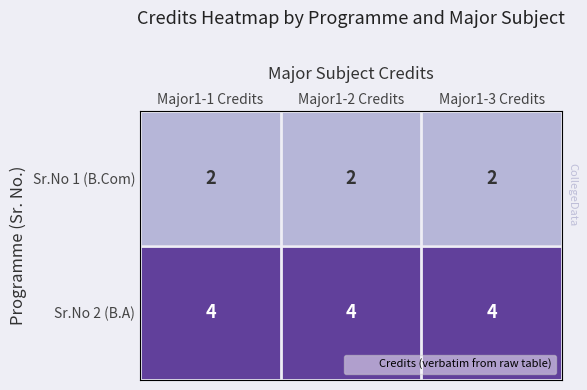

What is the total value across all series at Major1-3 Credits?

6